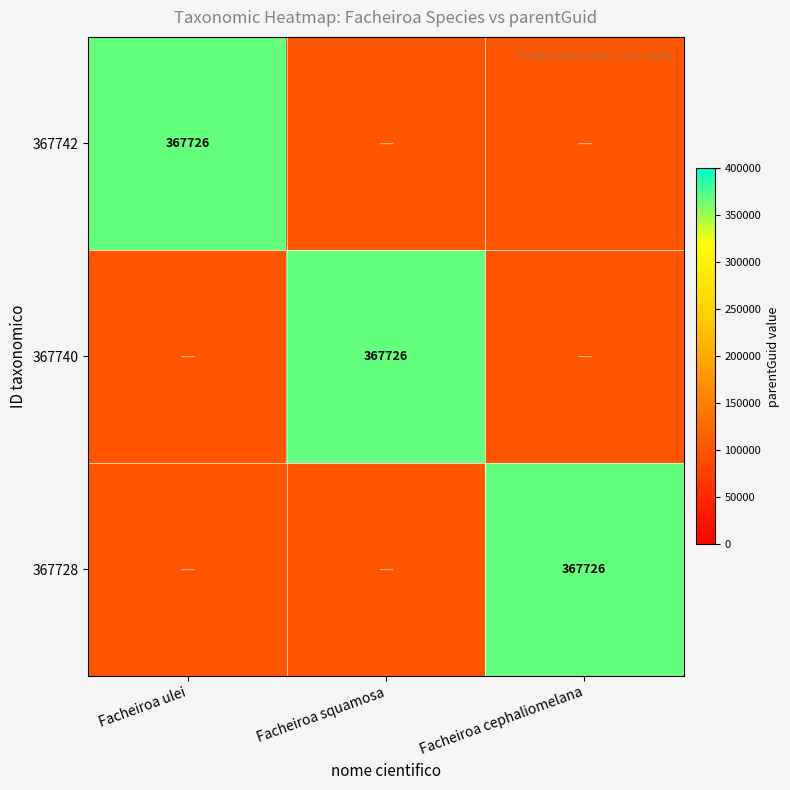

The 367728 series shows 596163 at Facheiroa cephaliomelana. True or false?

False